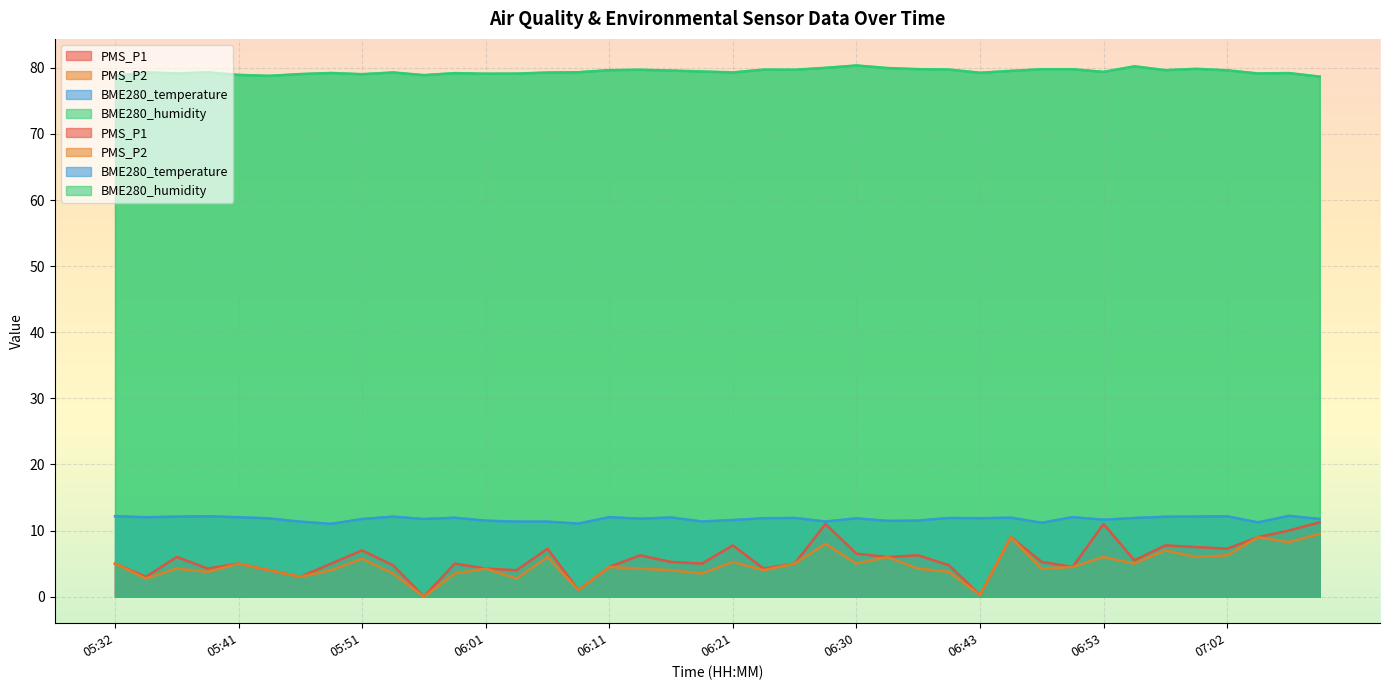

How many lines are shown in the chart?

4